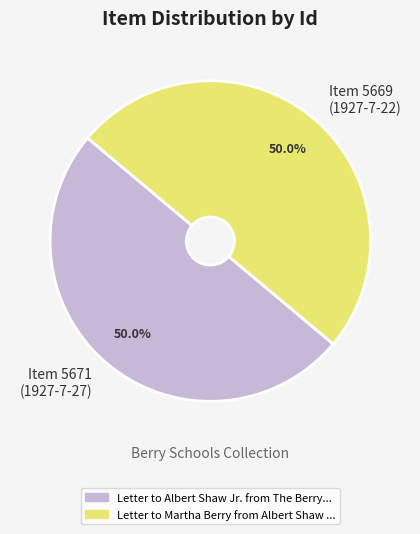

How many slices are in this pie chart?

2